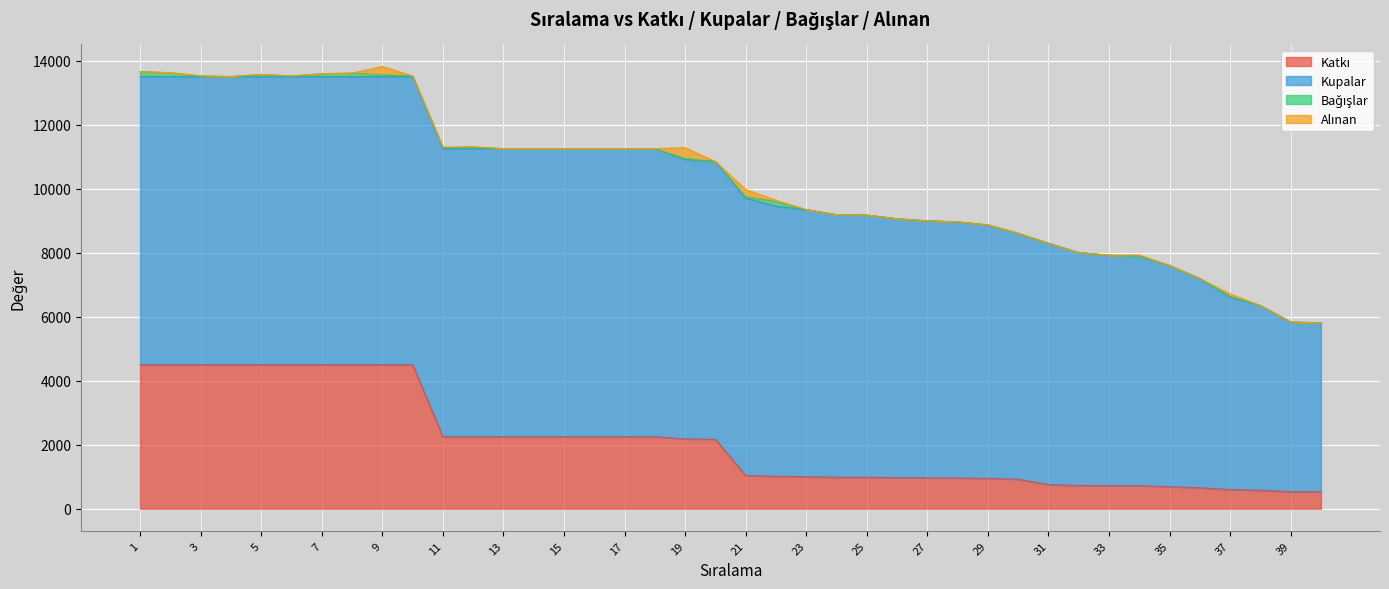

Is the value of Bağışlar at 21 greater than the value of Katkı at 38?

No